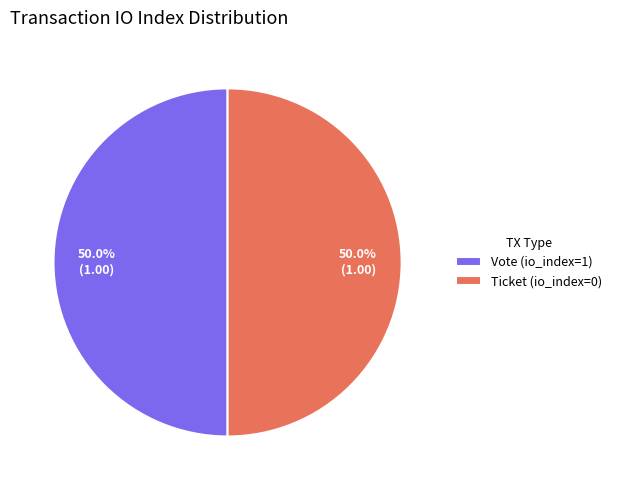

Count the number of slices in the pie.

2